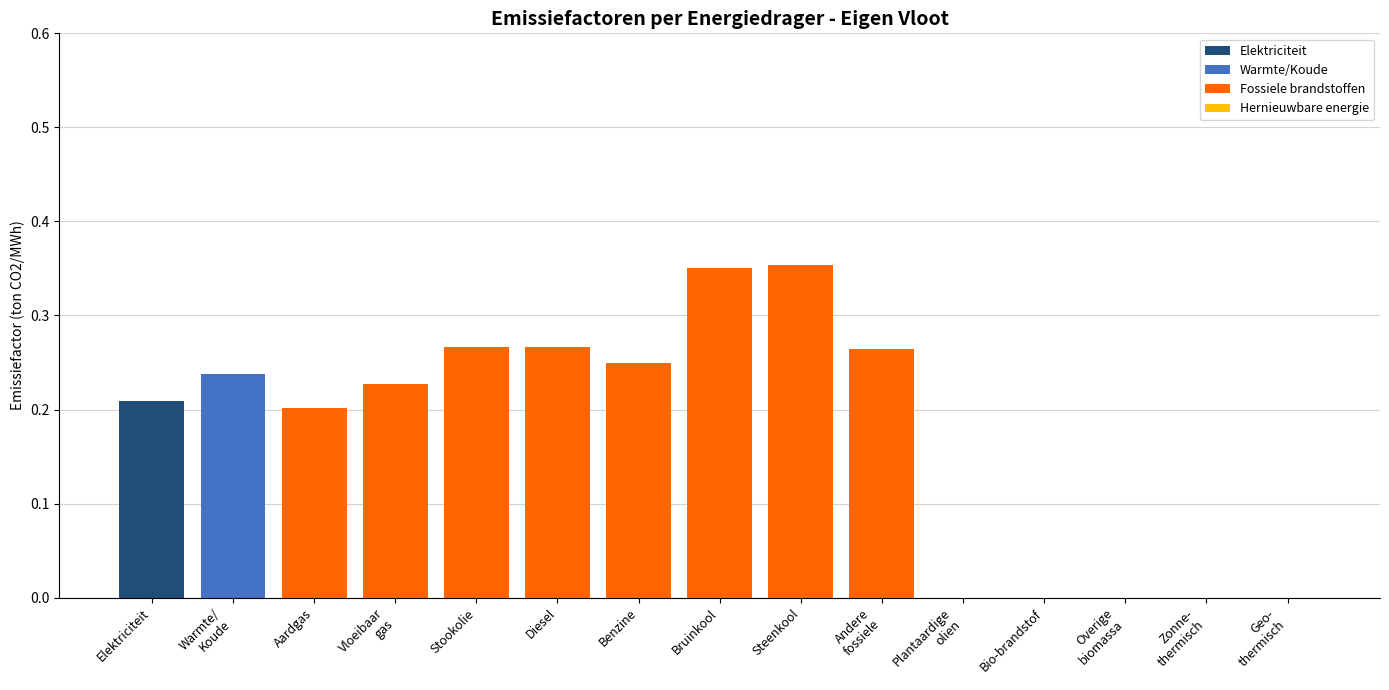

Is it true that Elektriciteit equals -0.1 at Stookolie?

False